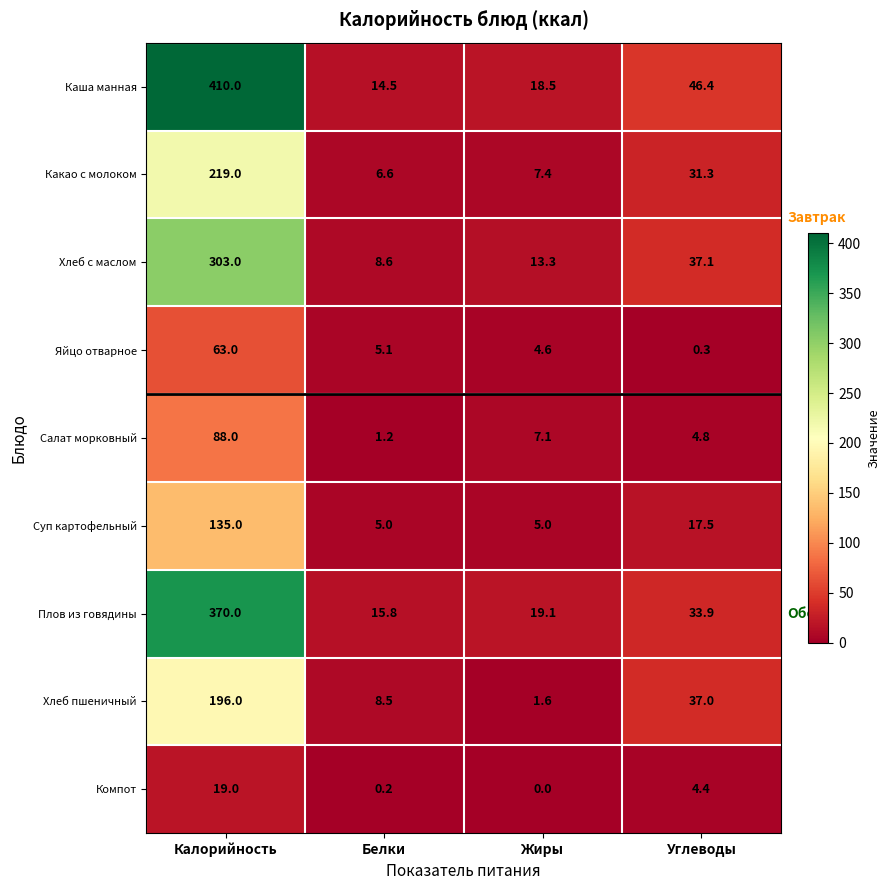

Which series has the largest total across all categories?

Каша манная